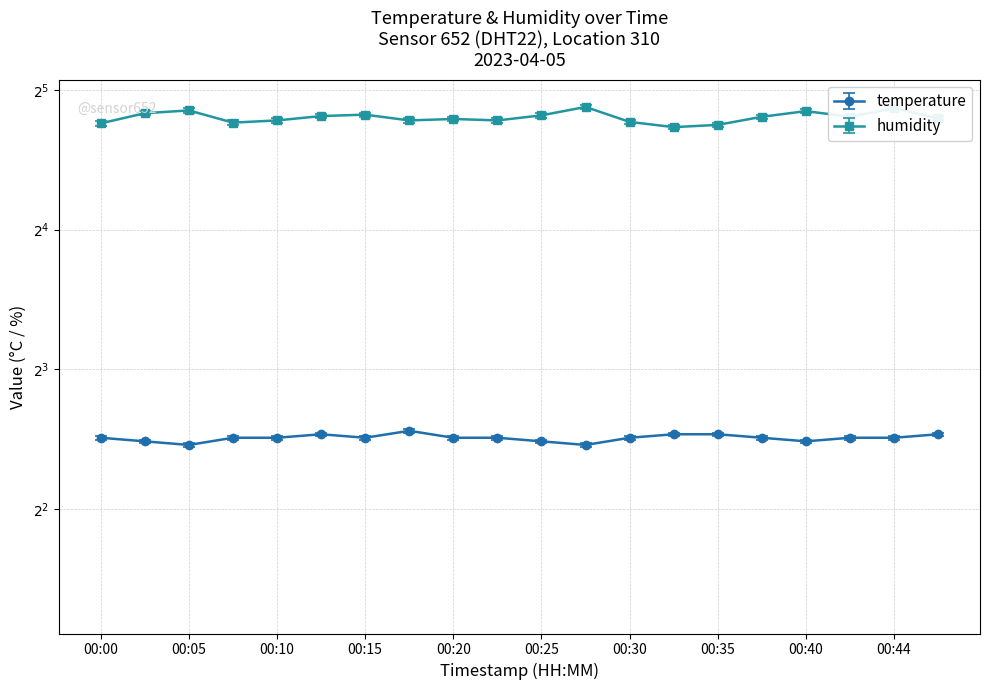

What is the average value of the humidity series?

27.9